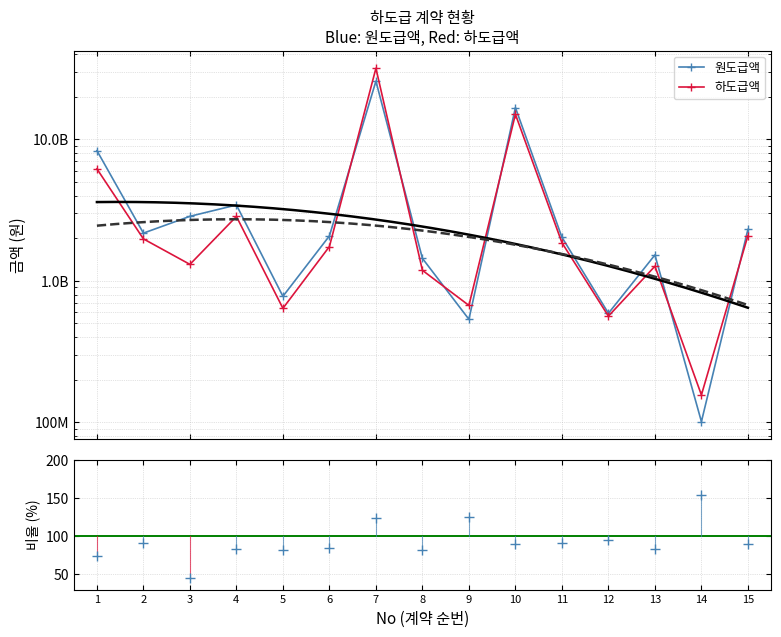

Rank the series by their maximum value, from lowest to highest.

비율(%), 원도급액, 하도급액